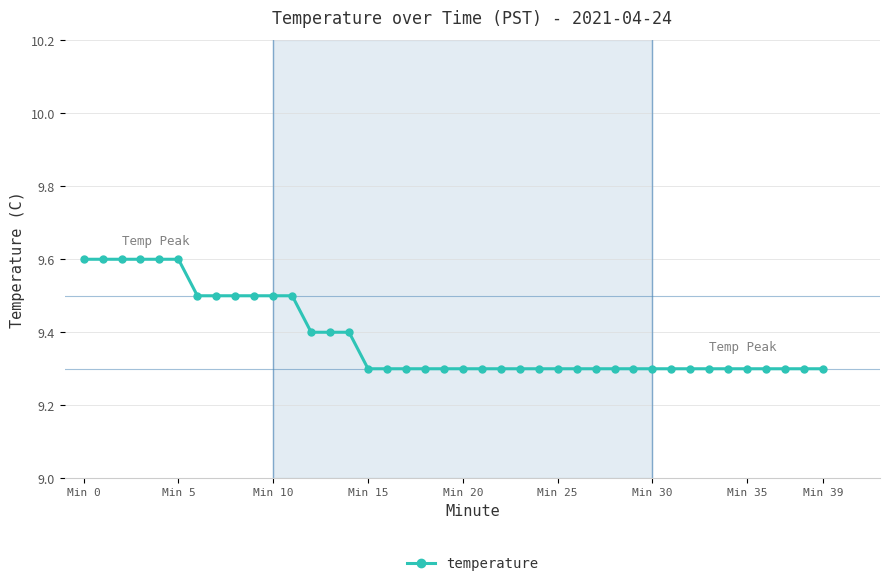

Does the chart display data point markers on the line(s)?

Yes